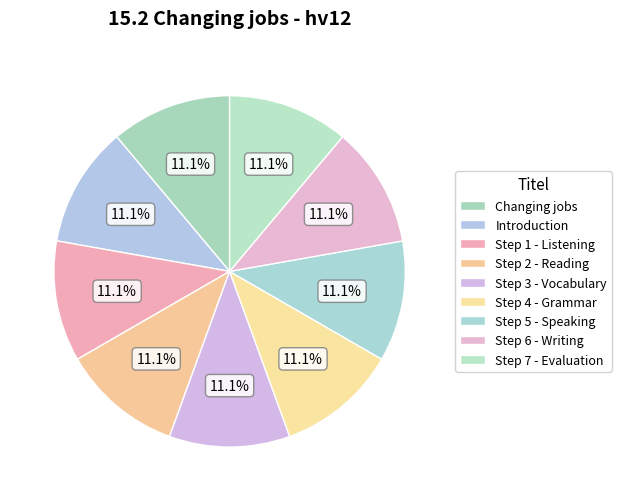

What percentage is the Step 6 - Writing slice, to the nearest percent?

11%